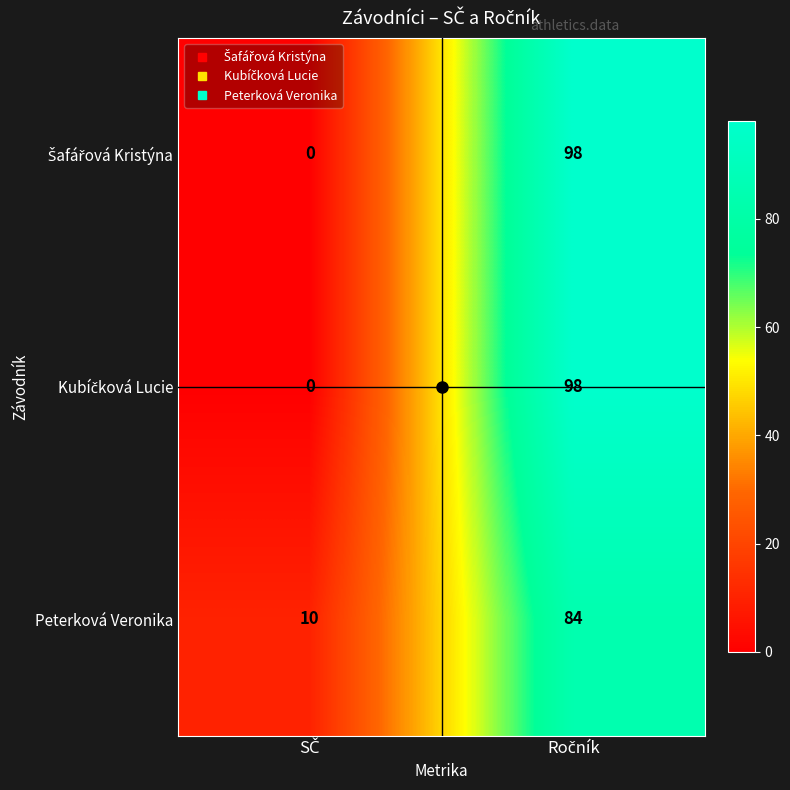

What is the maximum value for Peterková Veronika?

84